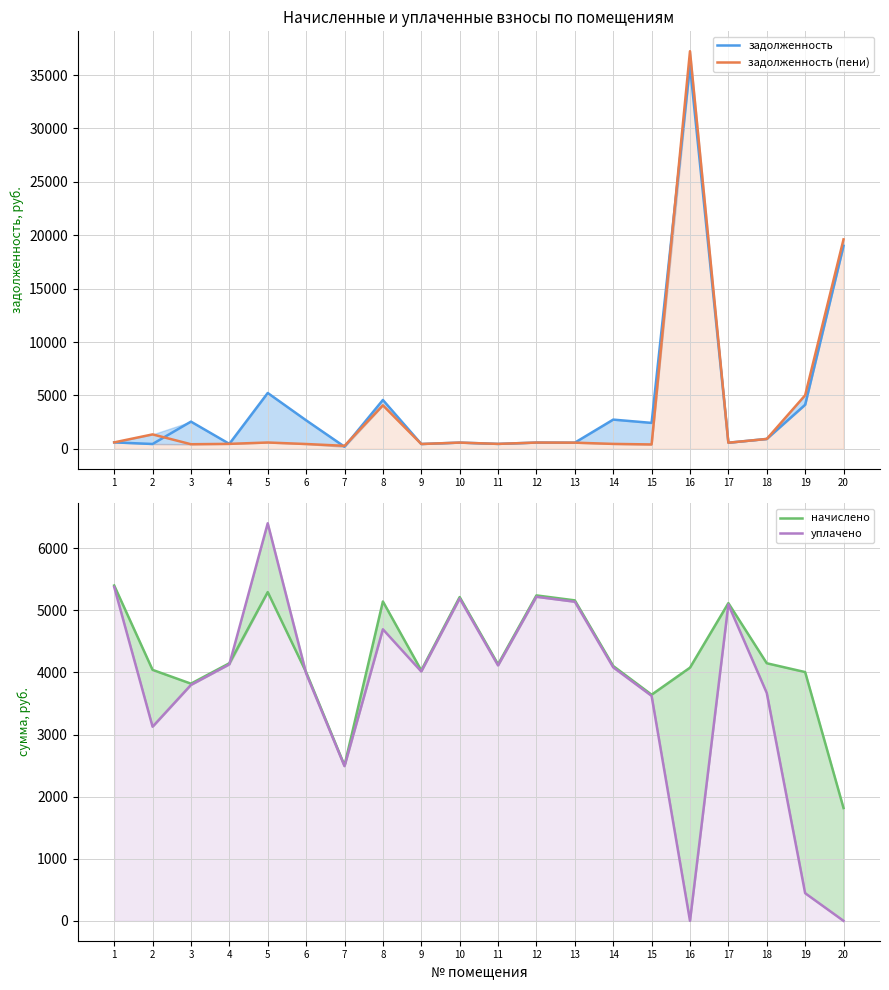

How many intersections are there between начислено and задолженность?

3